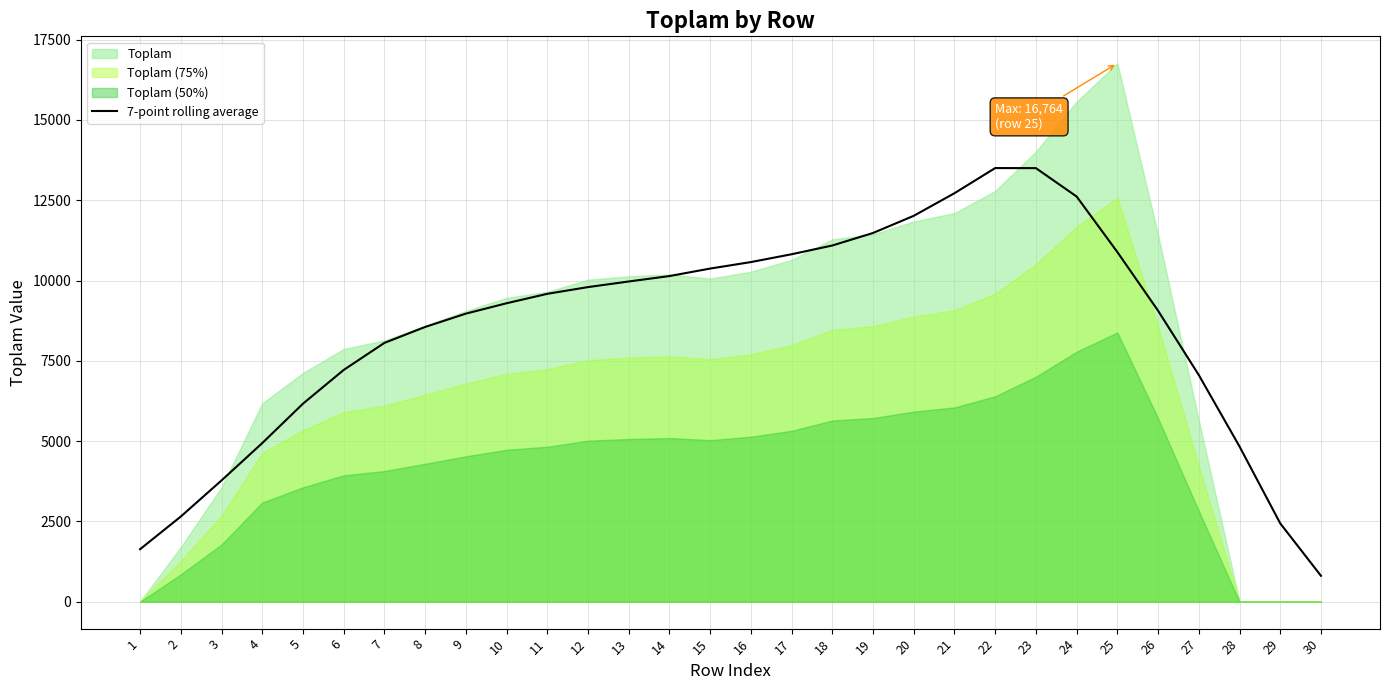

Where is the first local maximum?

22